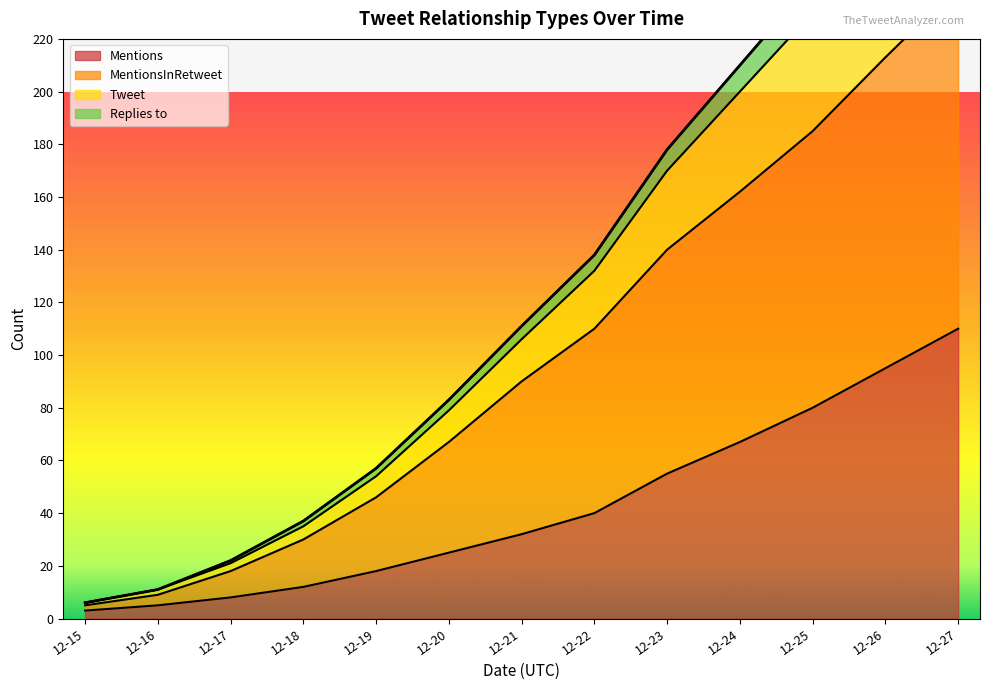

Is it true that Mentions equals 19 at 12-21?

False